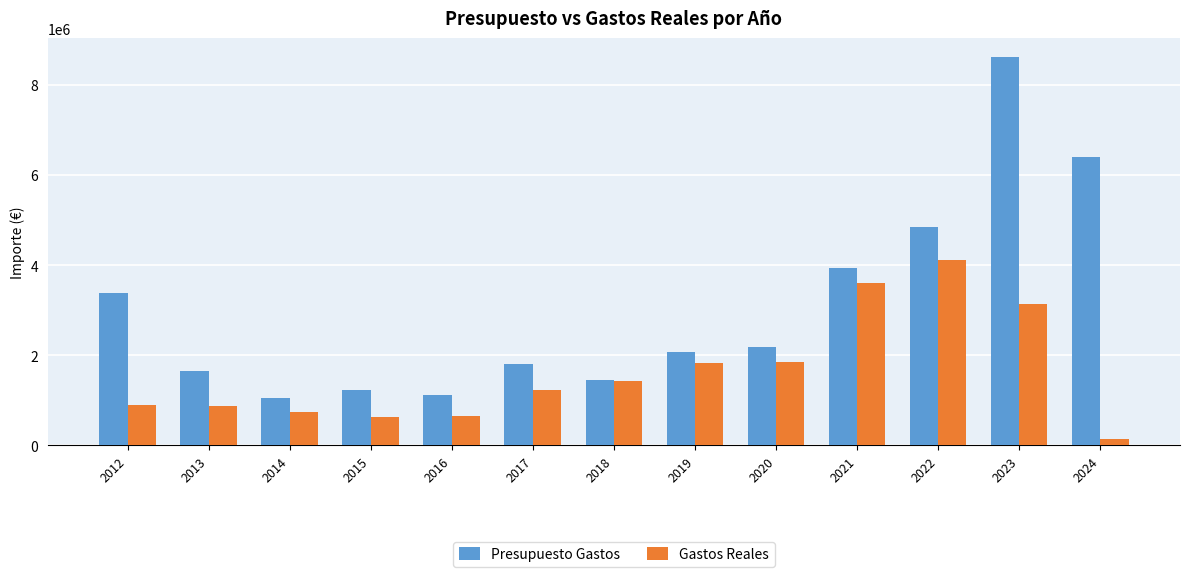

What is the difference between the highest and lowest values at 2022?

729789.9